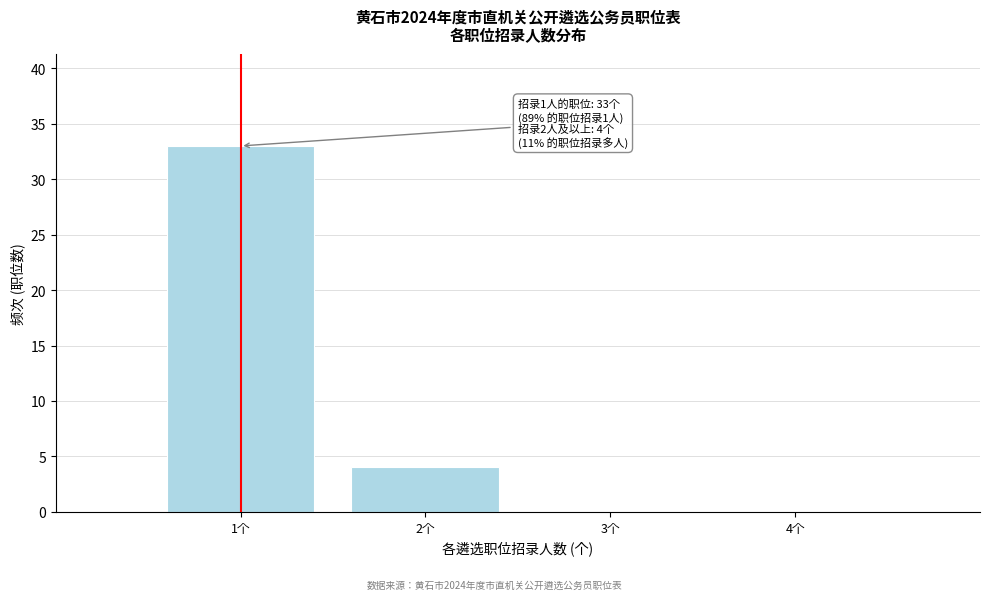

Over which range of the x-axis is the bar tallest?

0.5 to 1.5